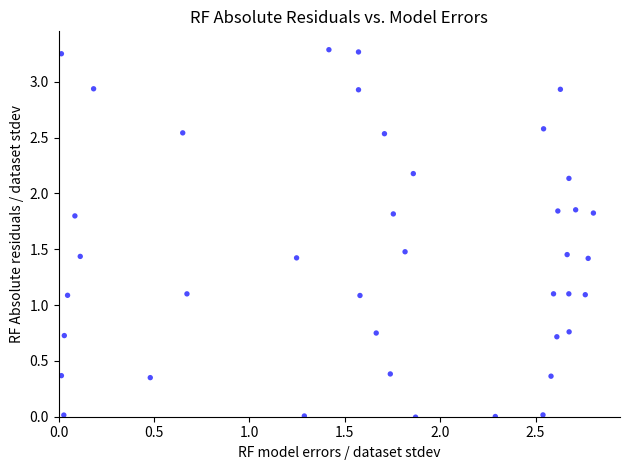

What is the range of X values (max minus min)?

2.8